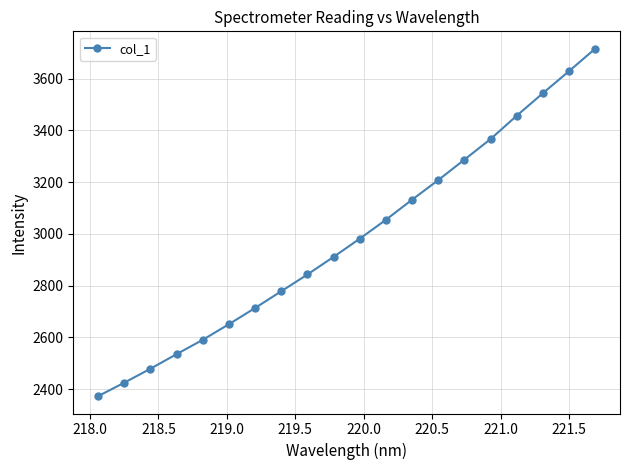

True or false: the data has more than 2 interior local peaks.

False